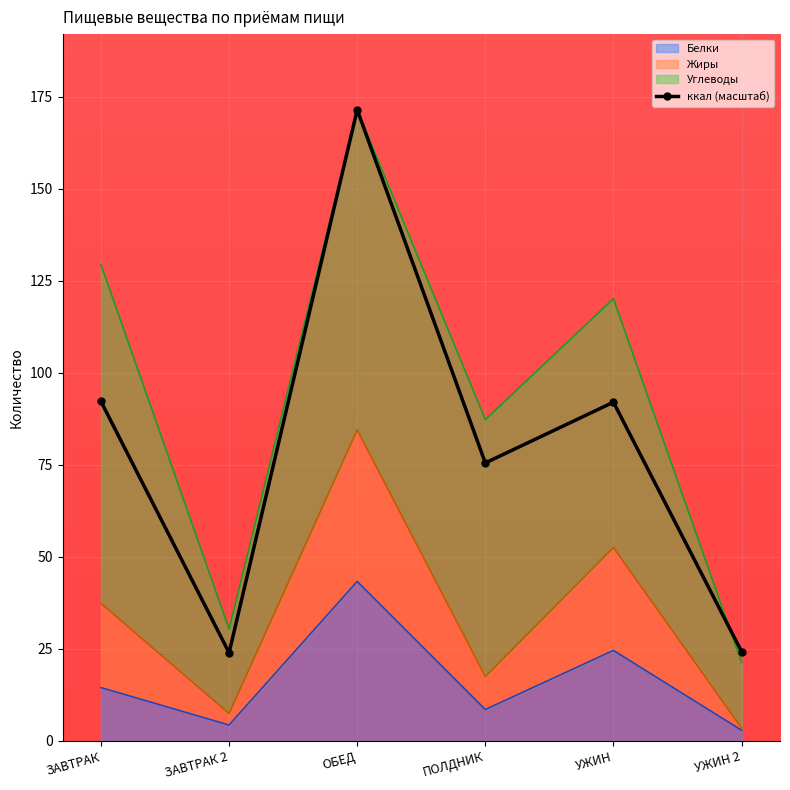

What is the sum of the Белки values at УЖИН 2 and УЖИН?

27.5